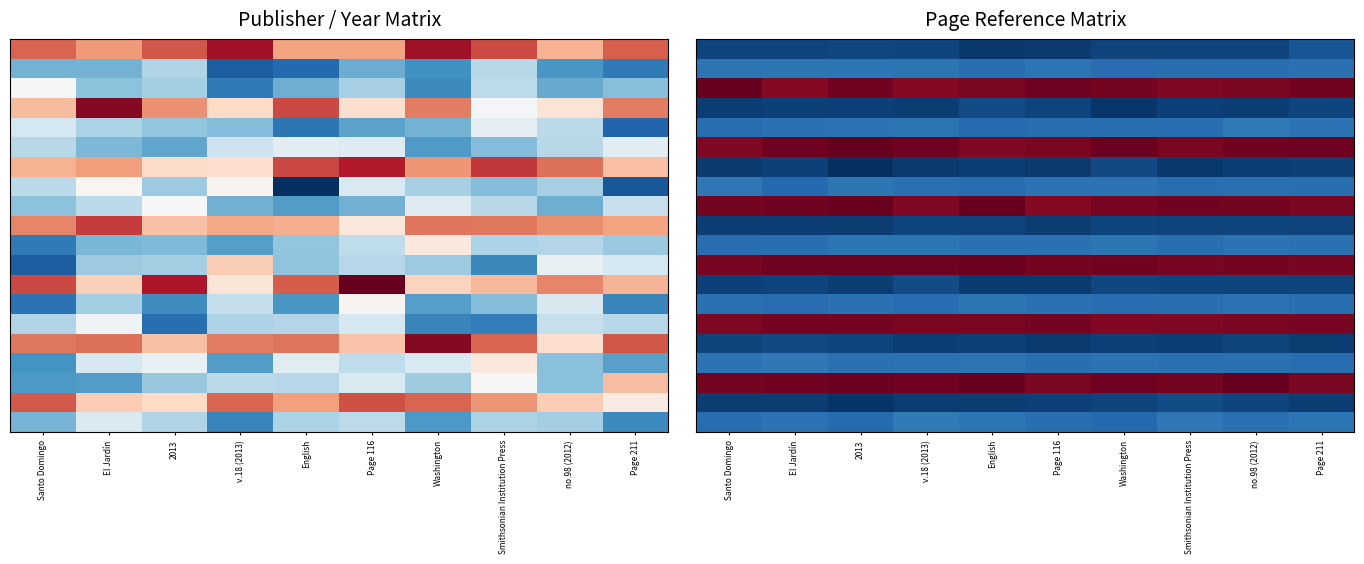

Which has a higher value, Smithsonian Institution Press or Page 211?

Page 211